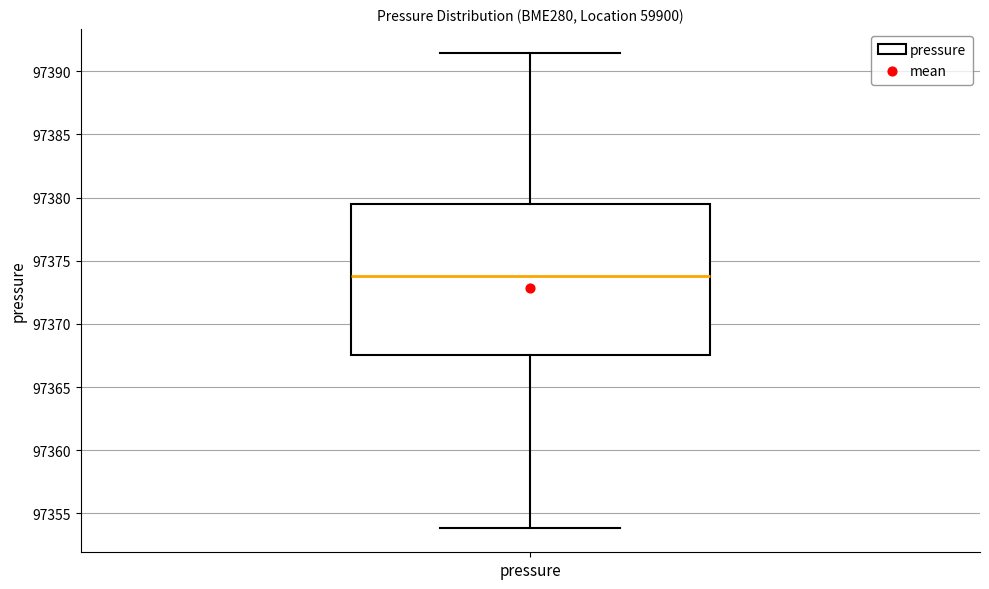

Transcribe this box plot: give where the median line is, the range the box spans, and where the two whiskers end, as read against the y-axis. The values are not printed on the chart, so give them approximately, as read against the axis.

median 97374.0, box 97367.5 to 97379.5, whiskers 97354.0 to 97391.5